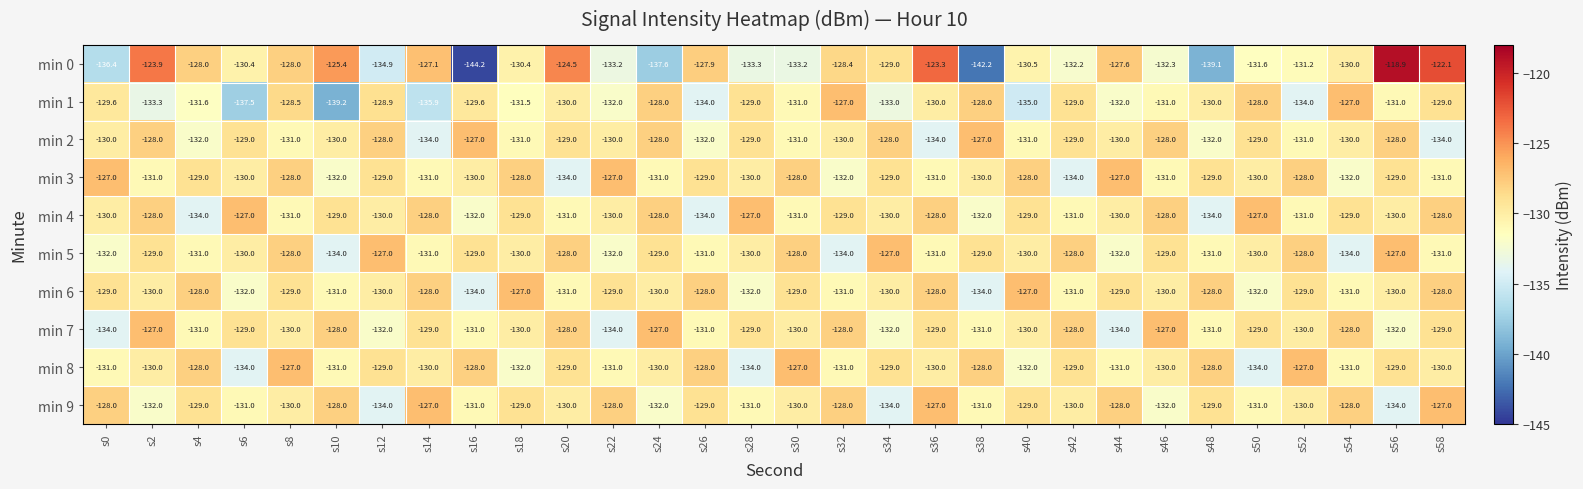

Is it true that min 3 equals -130.0 at s16?

True